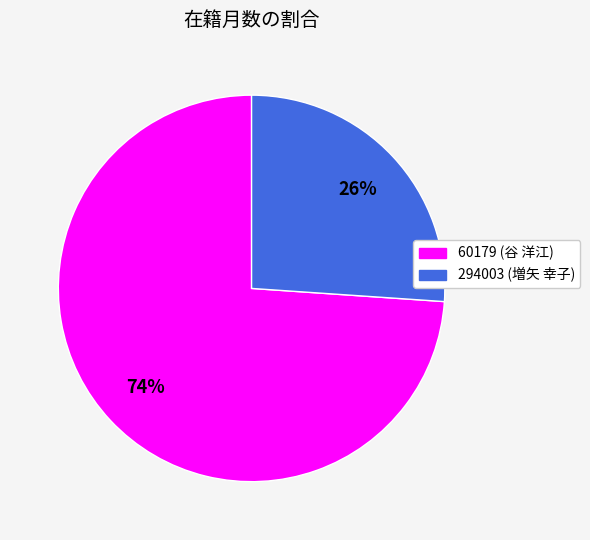

Count the number of slices in the pie.

2